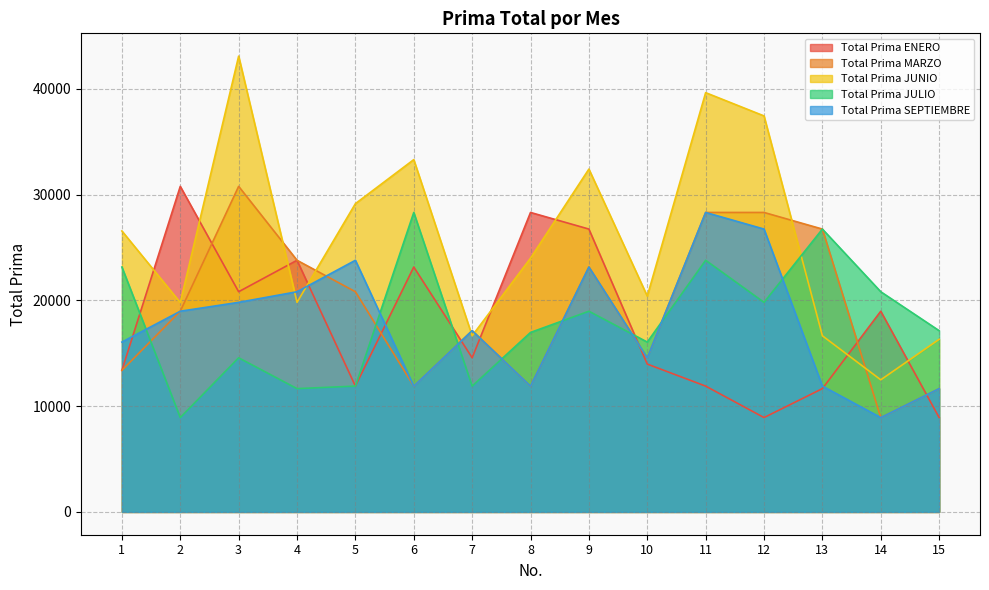

Between 4 and 9, which series saw the biggest shift?

Total Prima JUNIO